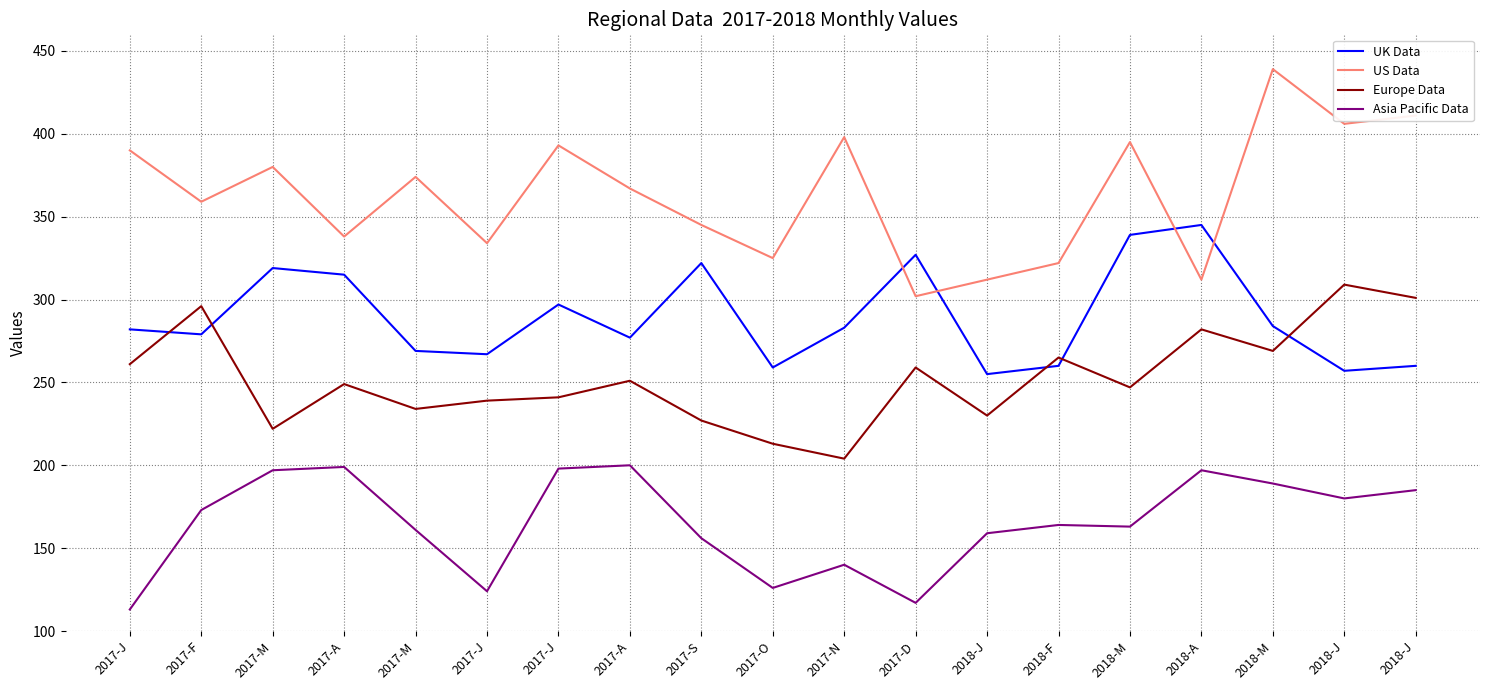

Reading right to left, transcribe all the data shown in this chart.

UK Data: 260	257	284	345	339	260	255	327	283	259	322	277	297	267	269	315	319	279	282
US Data: 411	406	439	312	395	322	312	302	398	325	345	367	393	334	374	338	380	359	390
Europe Data: 301	309	269	282	247	265	230	259	204	213	227	251	241	239	234	249	222	296	261
Asia Pacific Data: 185	180	189	197	163	164	159	117	140	126	156	200	198	124	161	199	197	173	113